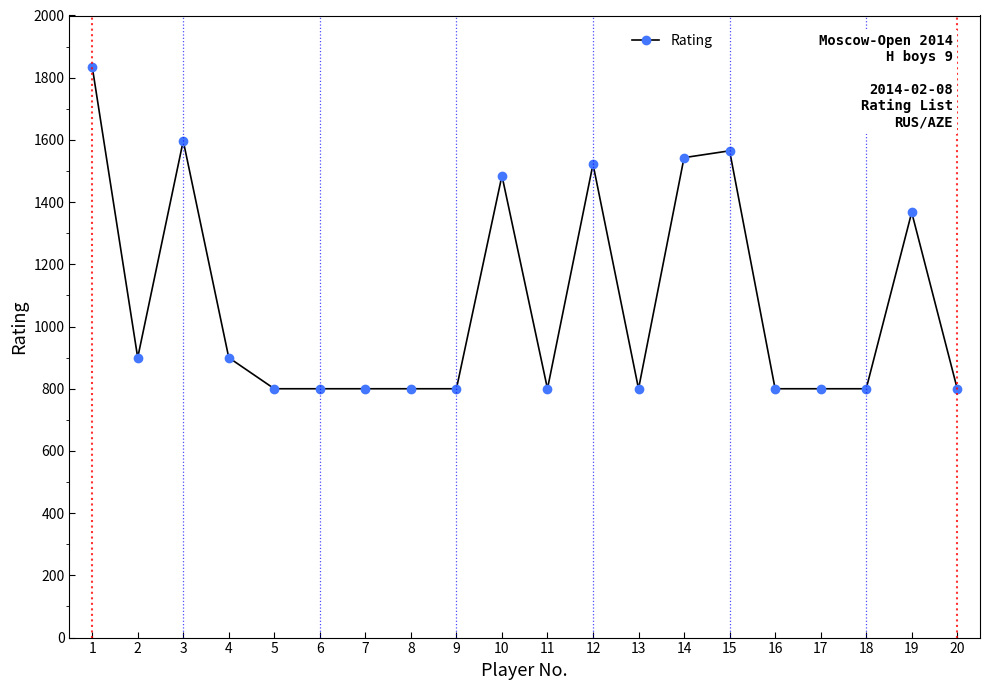

True or false: the data has more than 2 interior local peaks.

True